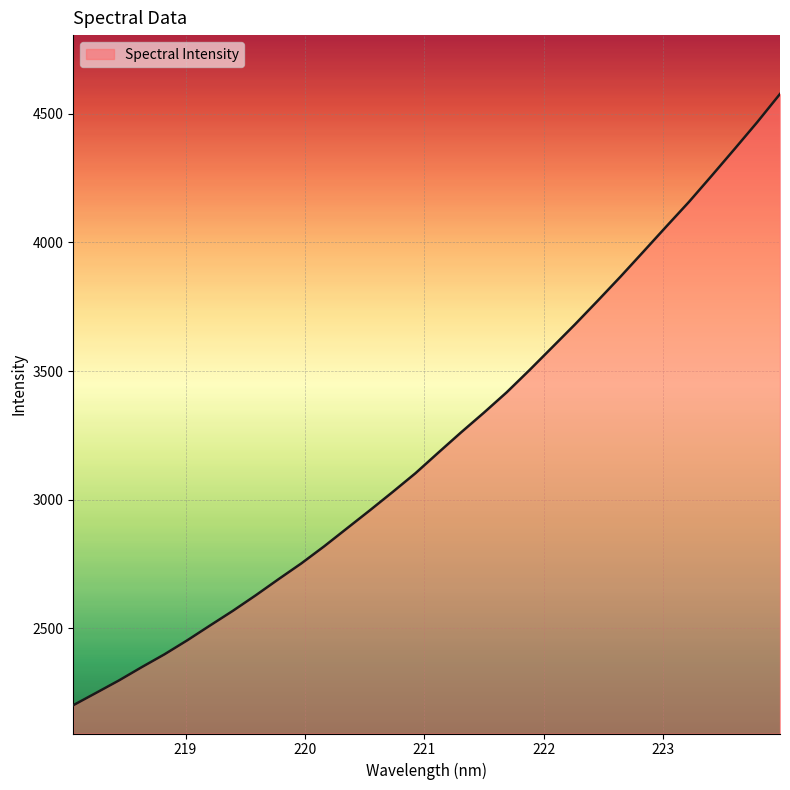

True or false: the data has more than 1 interior local peaks.

False